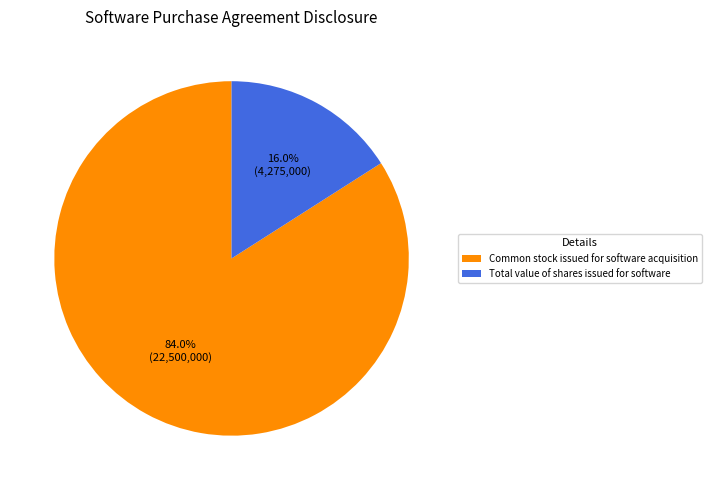

How many segments does this pie chart have?

2